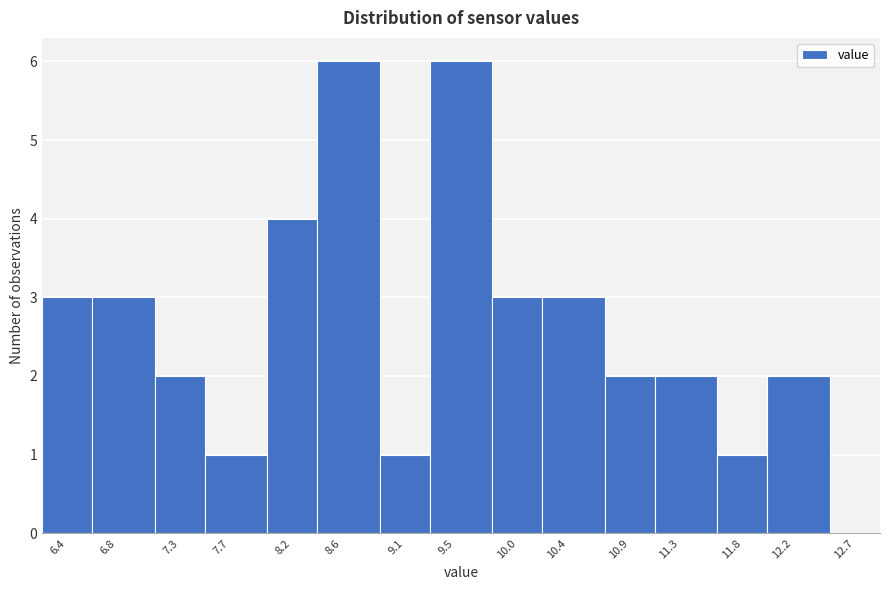

Reading left to right, list all the values displayed in this chart.

6.4=3	6.8=3	7.3=2	7.7=1	8.2=4	8.6=6	9.1=1	9.5=6	10.0=3	10.4=3	10.9=2	11.3=2	11.8=1	12.2=2	12.7=0